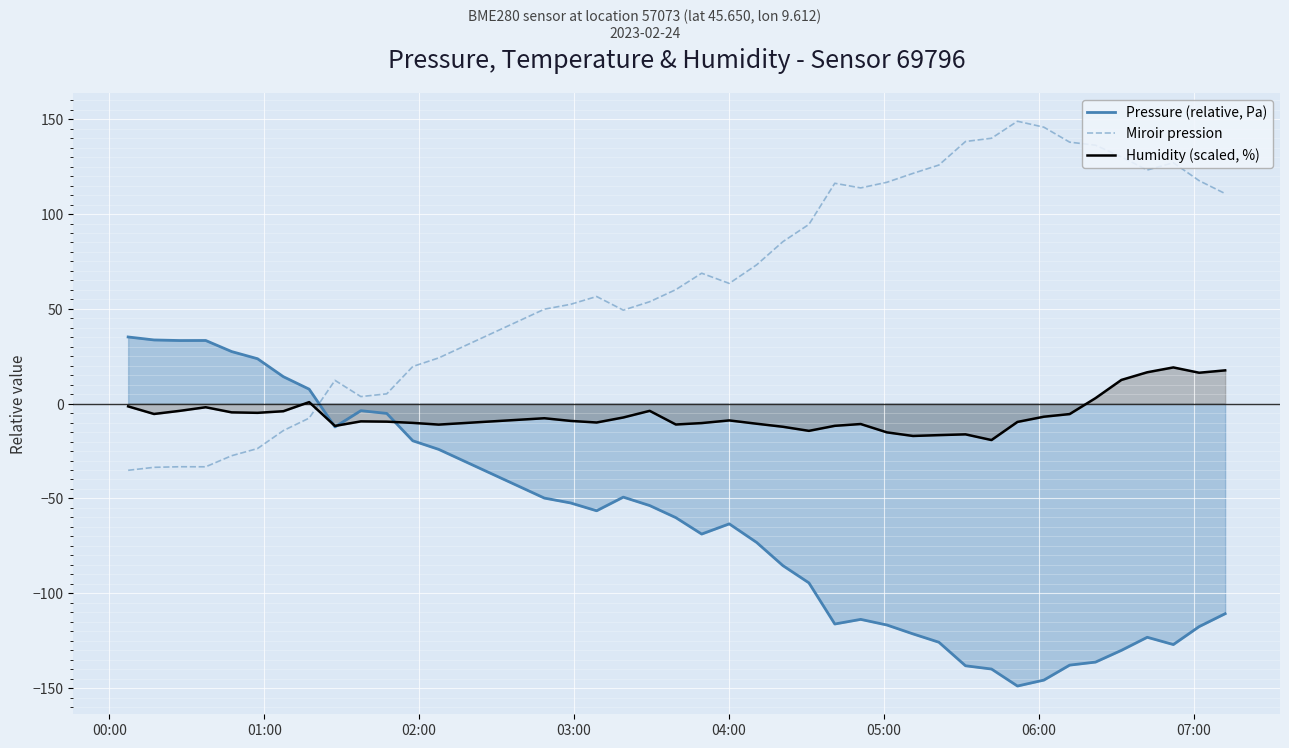

Which series has the largest total across all categories?

Miroir pression